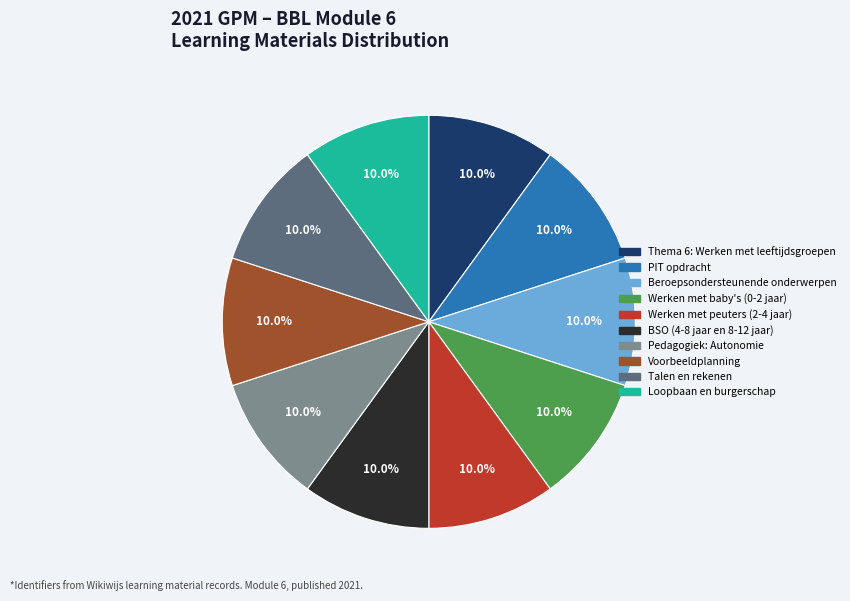

Is there any slice that represents more than half of the pie?

No